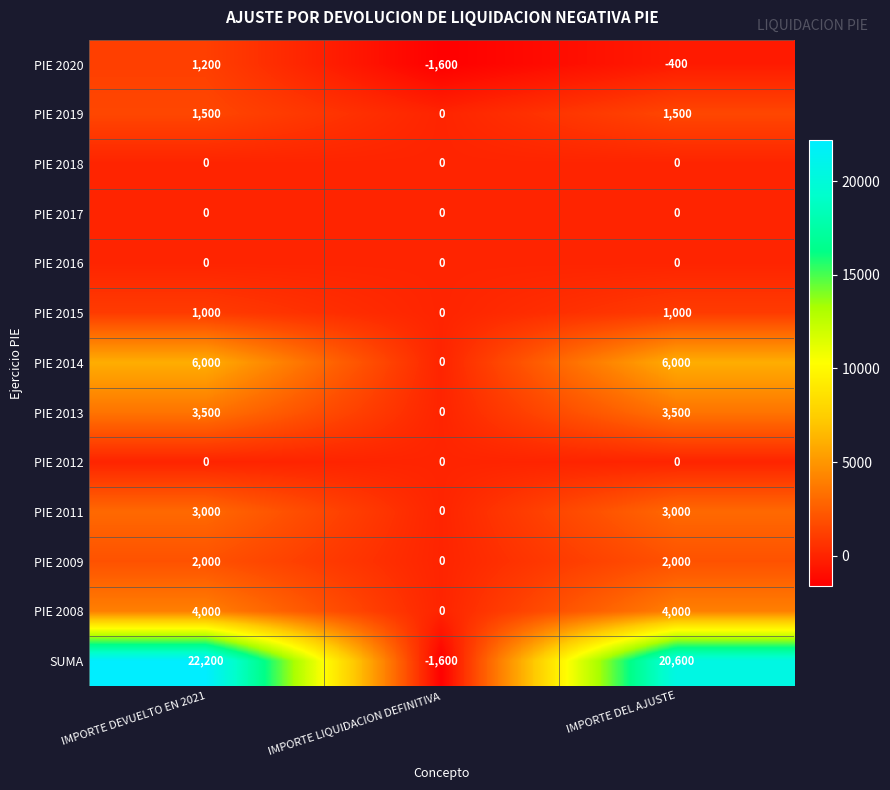

What is the spread (max minus min) of values at IMPORTE DEVUELTO EN 2021?

22200